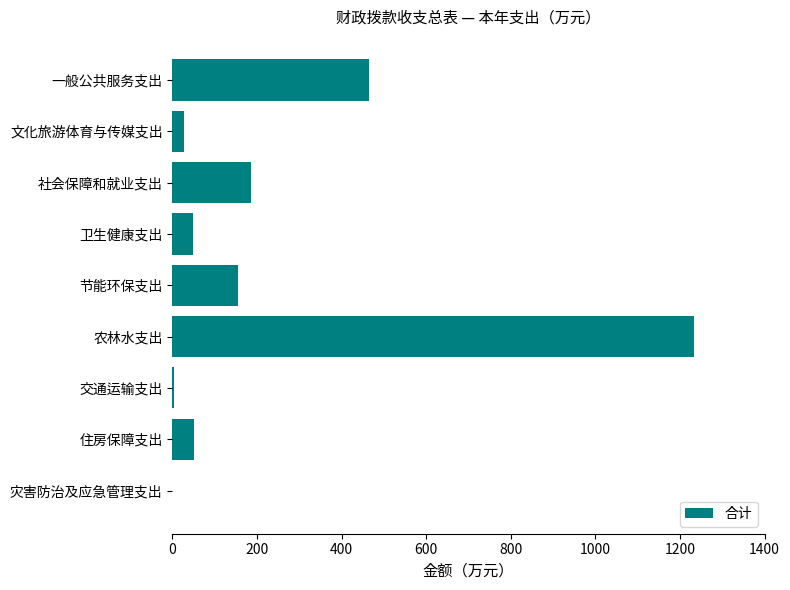

What is the sum of all values?

2171.5